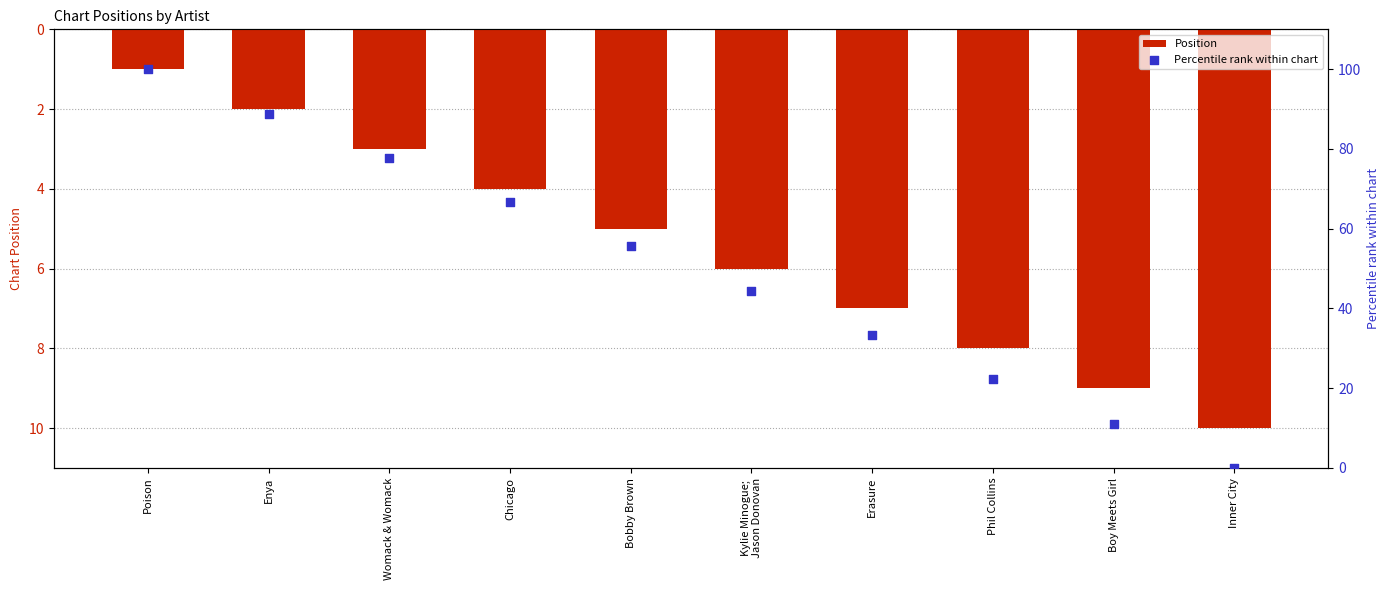

What is the total value across all series at Womack & Womack?

80.8